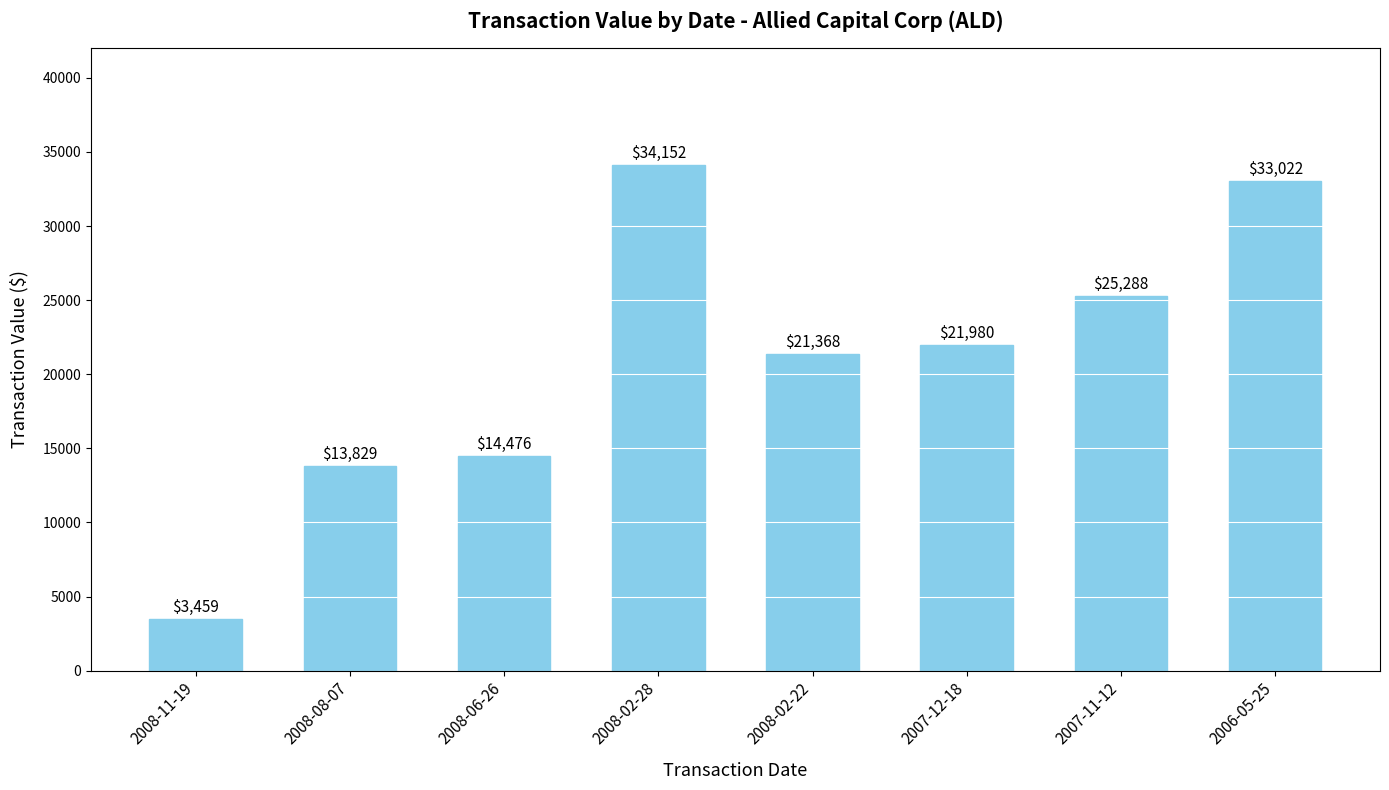

Rank the categories by value from highest to lowest.

2008-02-28, 2006-05-25, 2007-11-12, 2007-12-18, 2008-02-22, 2008-06-26, 2008-08-07, 2008-11-19